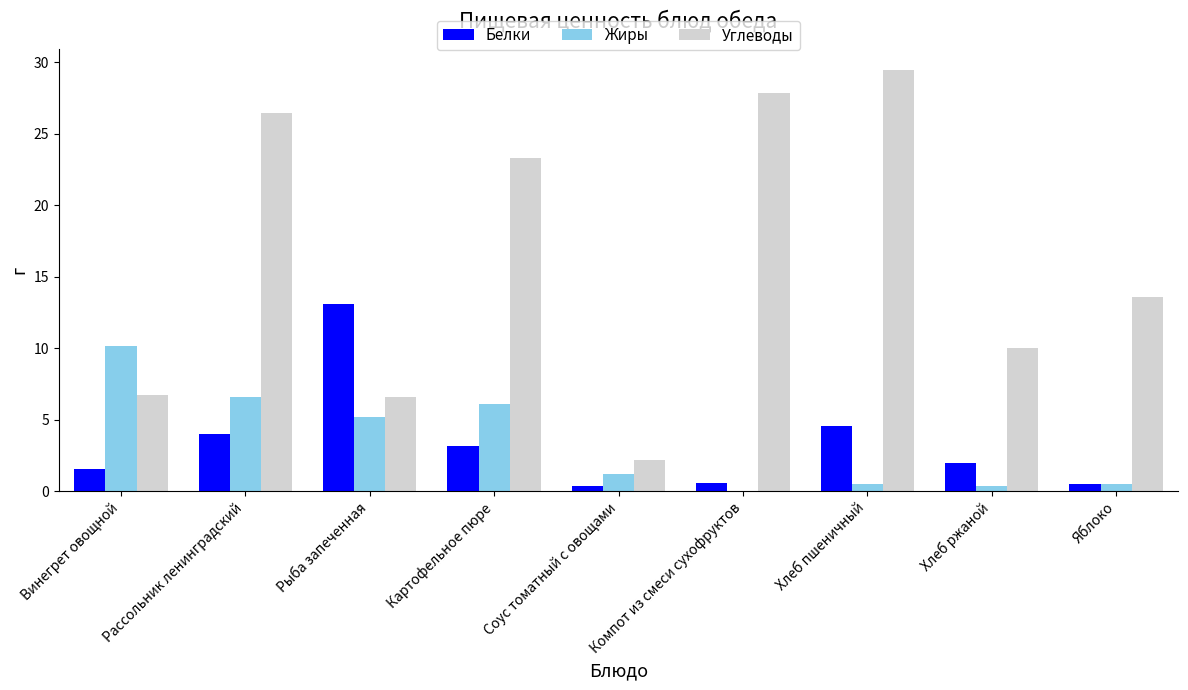

What is the sum of the Белки values at Хлеб ржаной and Винегрет овощной?

3.6